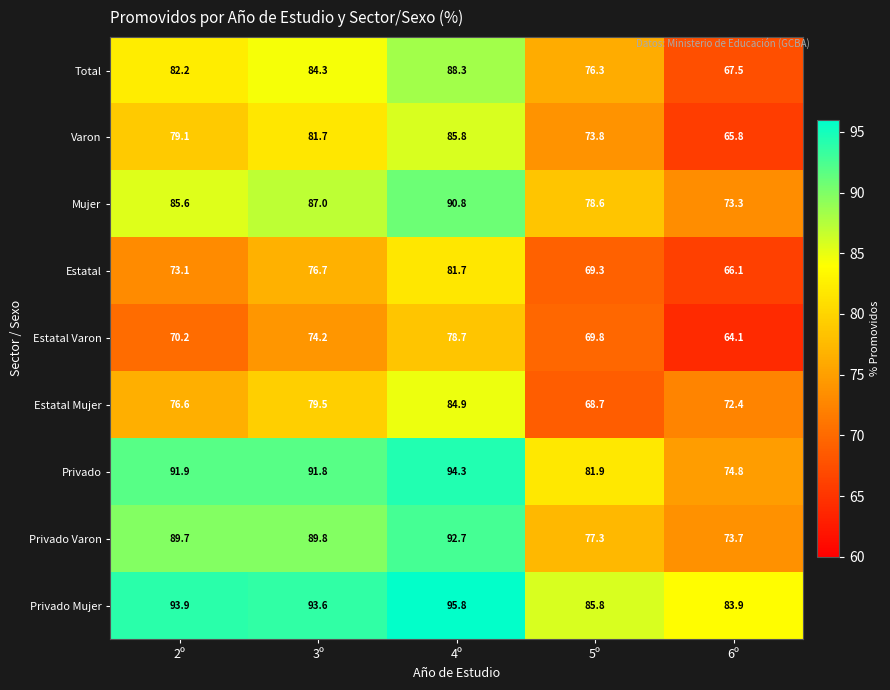

Is the value of Total at 5º greater than the value of Estatal at 6º?

Yes